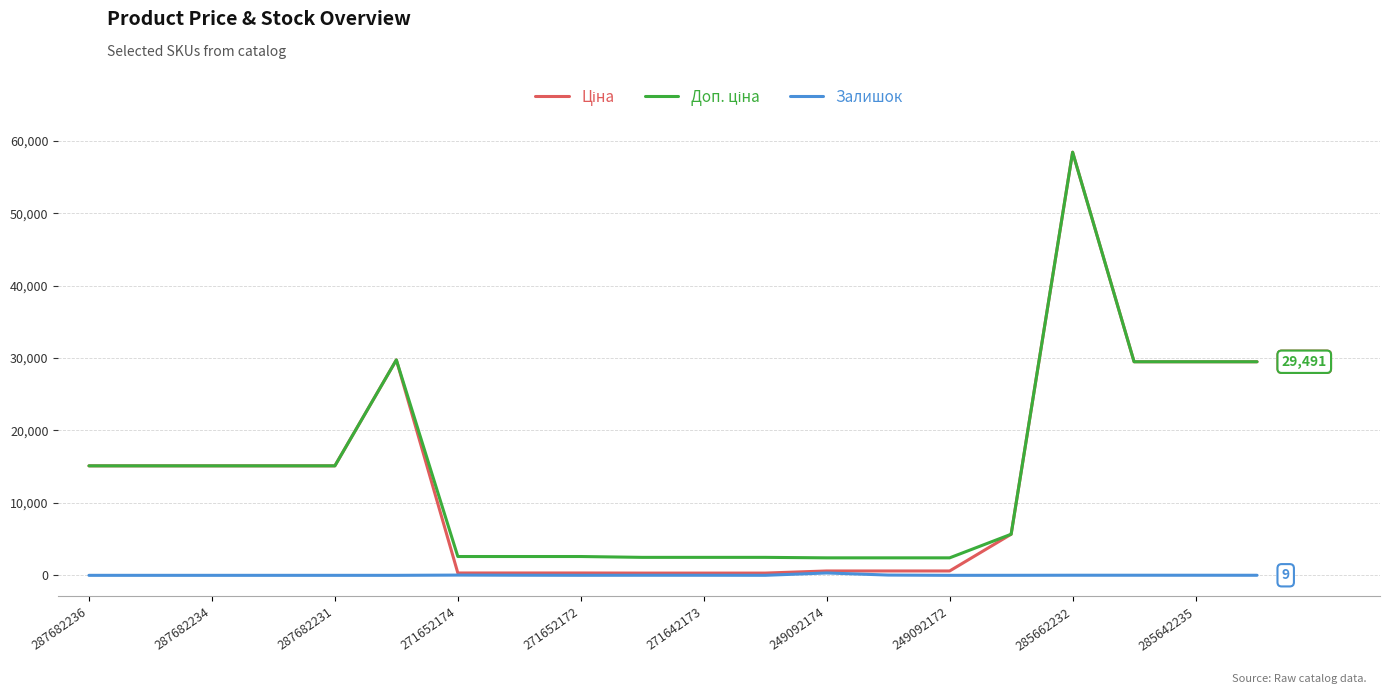

What is the greatest value displayed?

58426.5